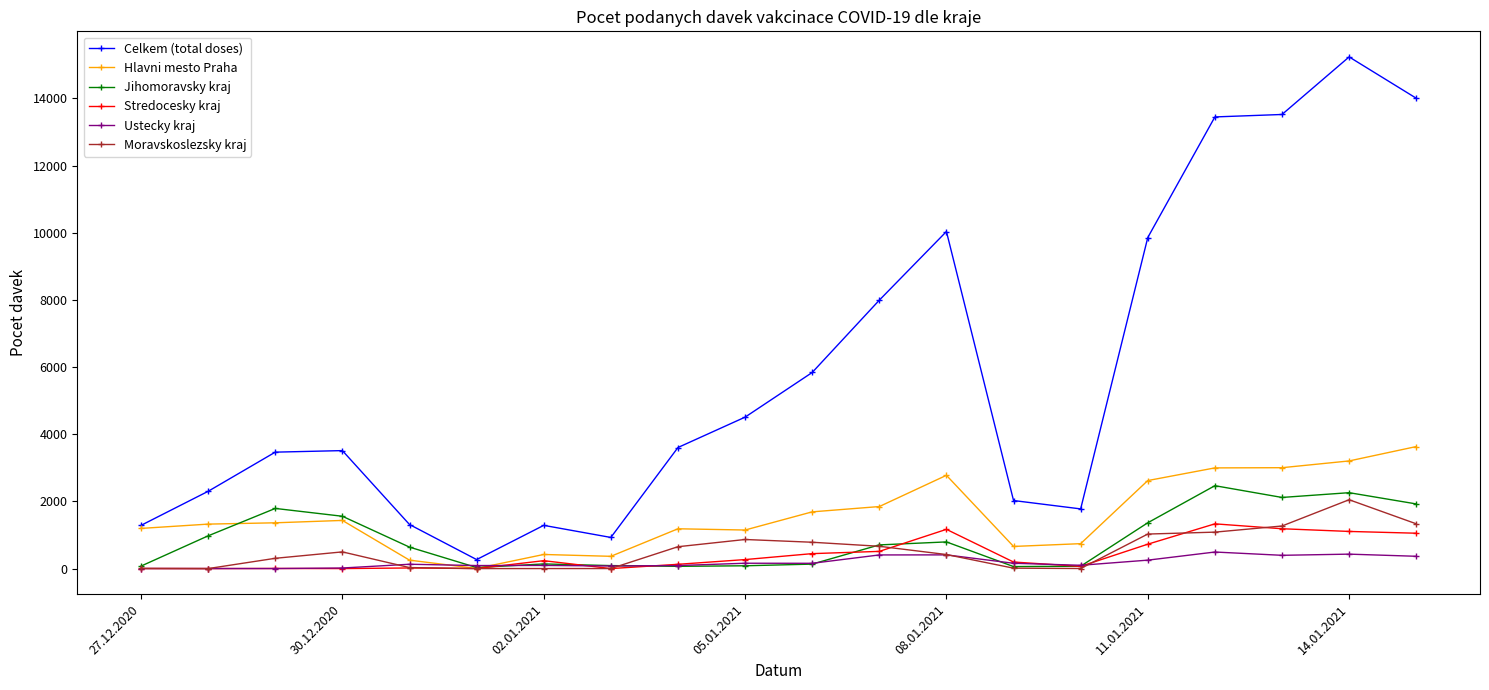

What is the maximum value shown in the chart?

15236